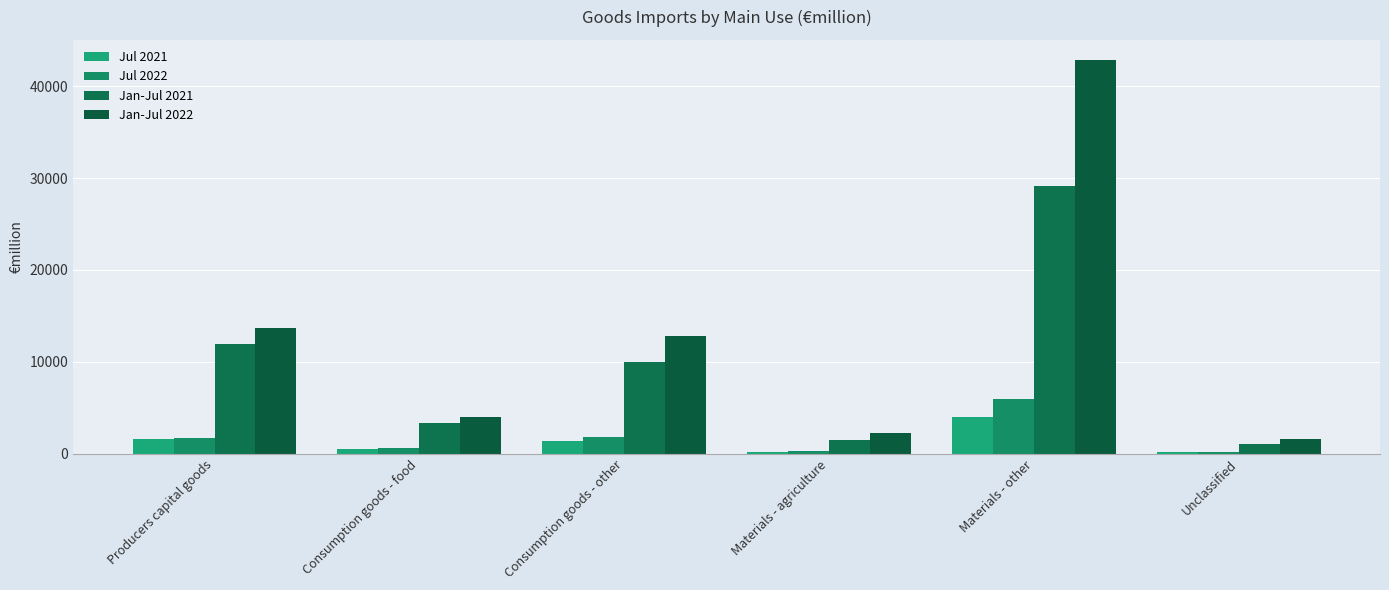

Count the number of data series in this chart.

4